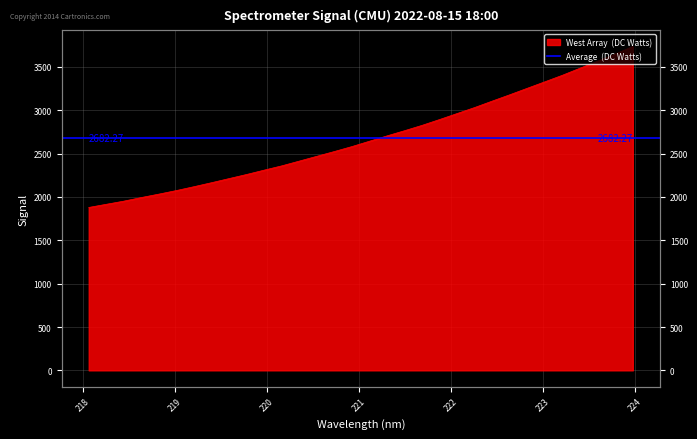

Rank the categories by value from highest to lowest.

223.9802, 223.7895, 223.5987, 223.408, 223.2172, 223.0264, 222.8355, 222.6447, 222.4538, 222.263, 222.0721, 221.8812, 221.6902, 221.4993, 221.3083, 221.1174, 220.9264, 220.7354, 220.5444, 220.3533, 220.1623, 219.9712, 219.7801, 219.589, 219.3979, 219.2067, 219.0156, 218.8244, 218.6332, 218.442, 218.2508, 218.0596